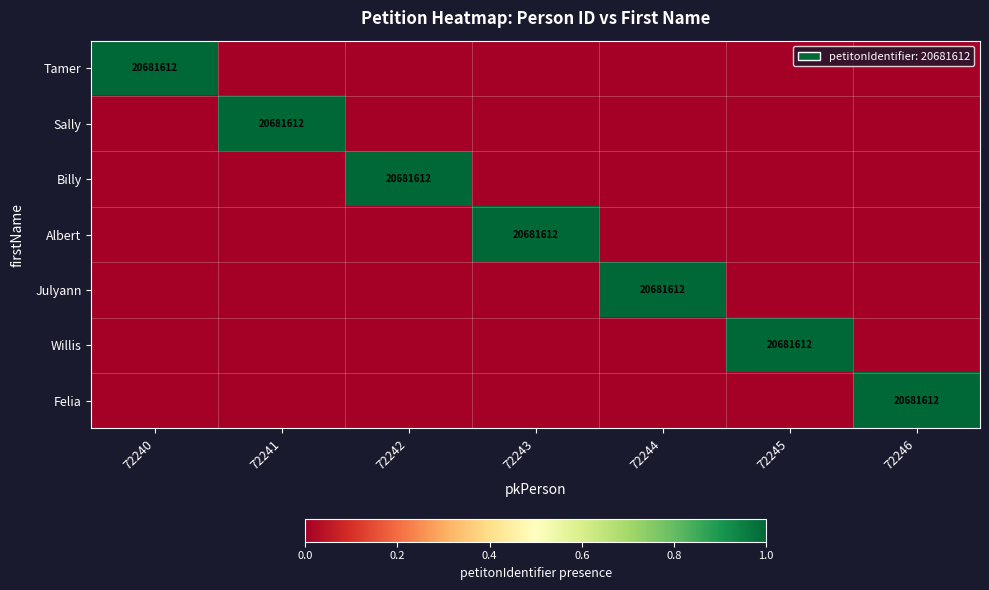

True or false: Sally has a value of 33701271 at 72241.

False